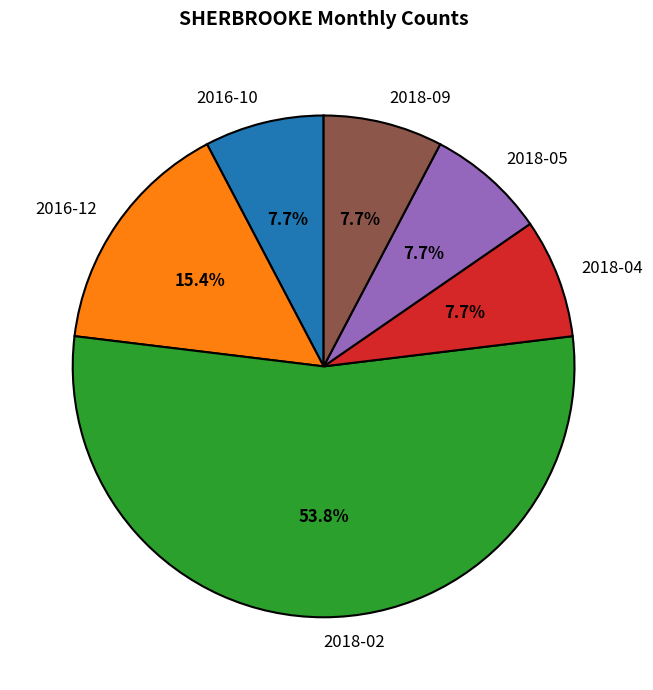

Which has a higher value, 2018-09 or 2018-02?

2018-02